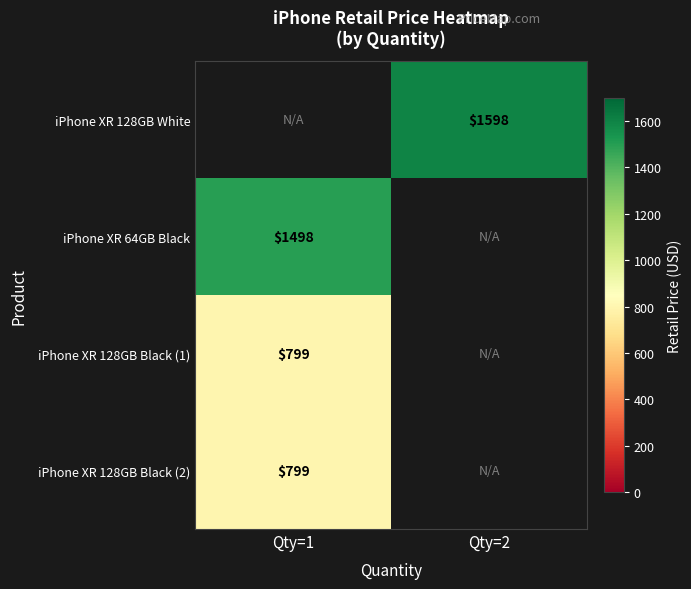

The iPhone XR 128GB White series shows 1598 at Qty=2. True or false?

True